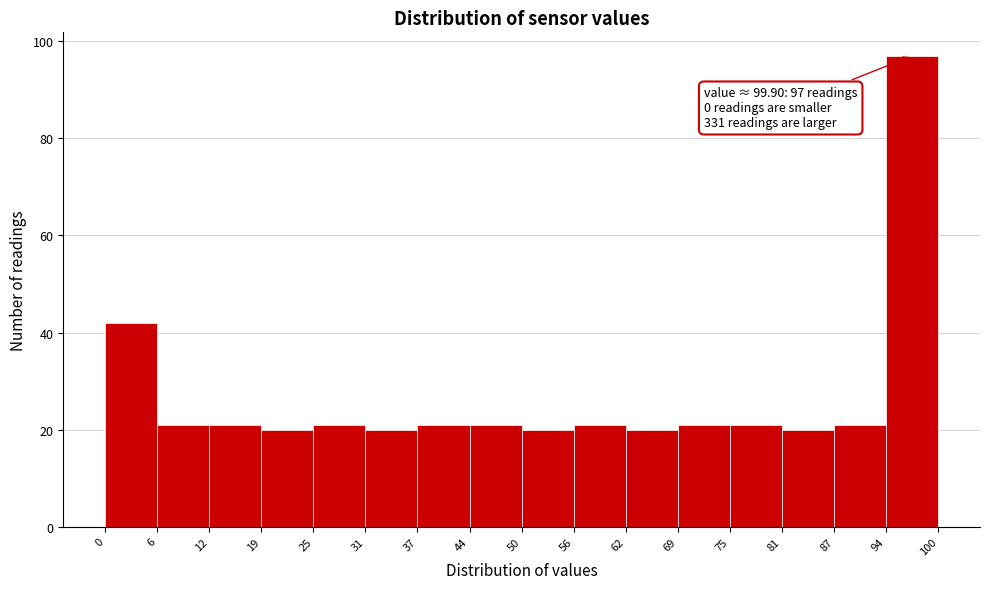

Which range on the x-axis has the tallest bar?

94 to 100